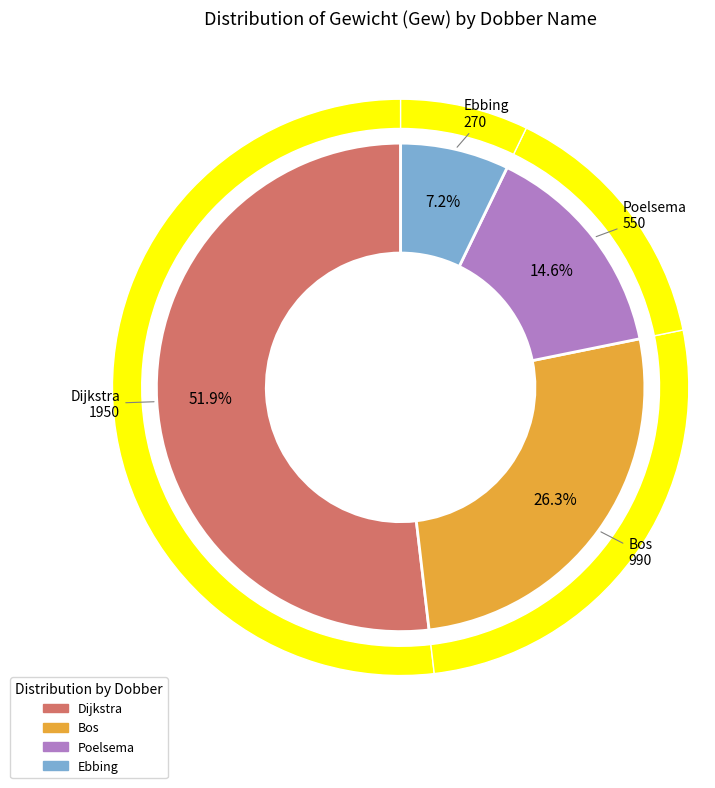

Combined, do Bos and Poelsema account for over 50%?

No